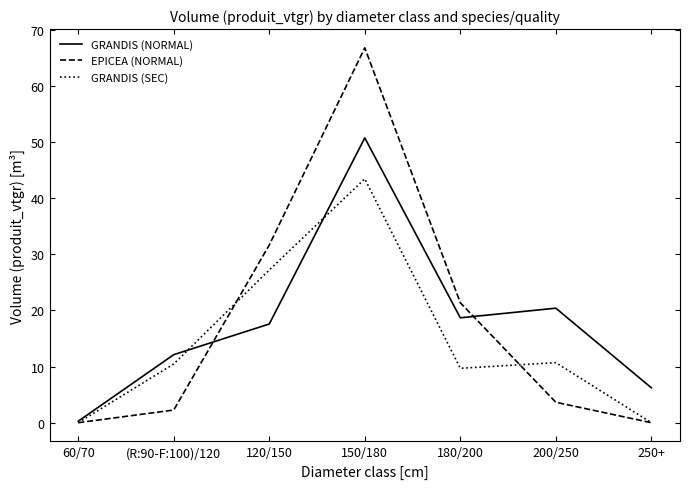

What position from the right is 180/200?

3